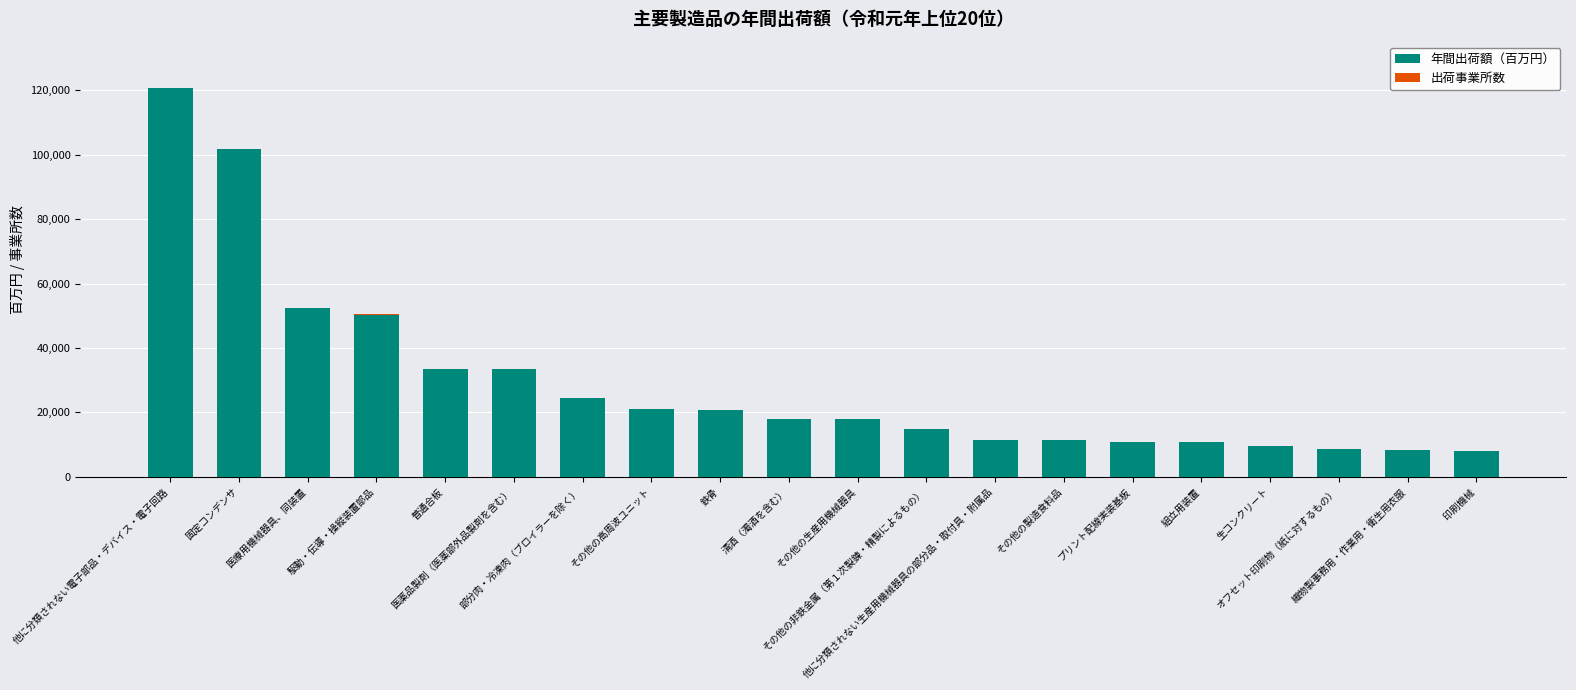

What is the maximum value for 年間出荷額（百万円）?

120553